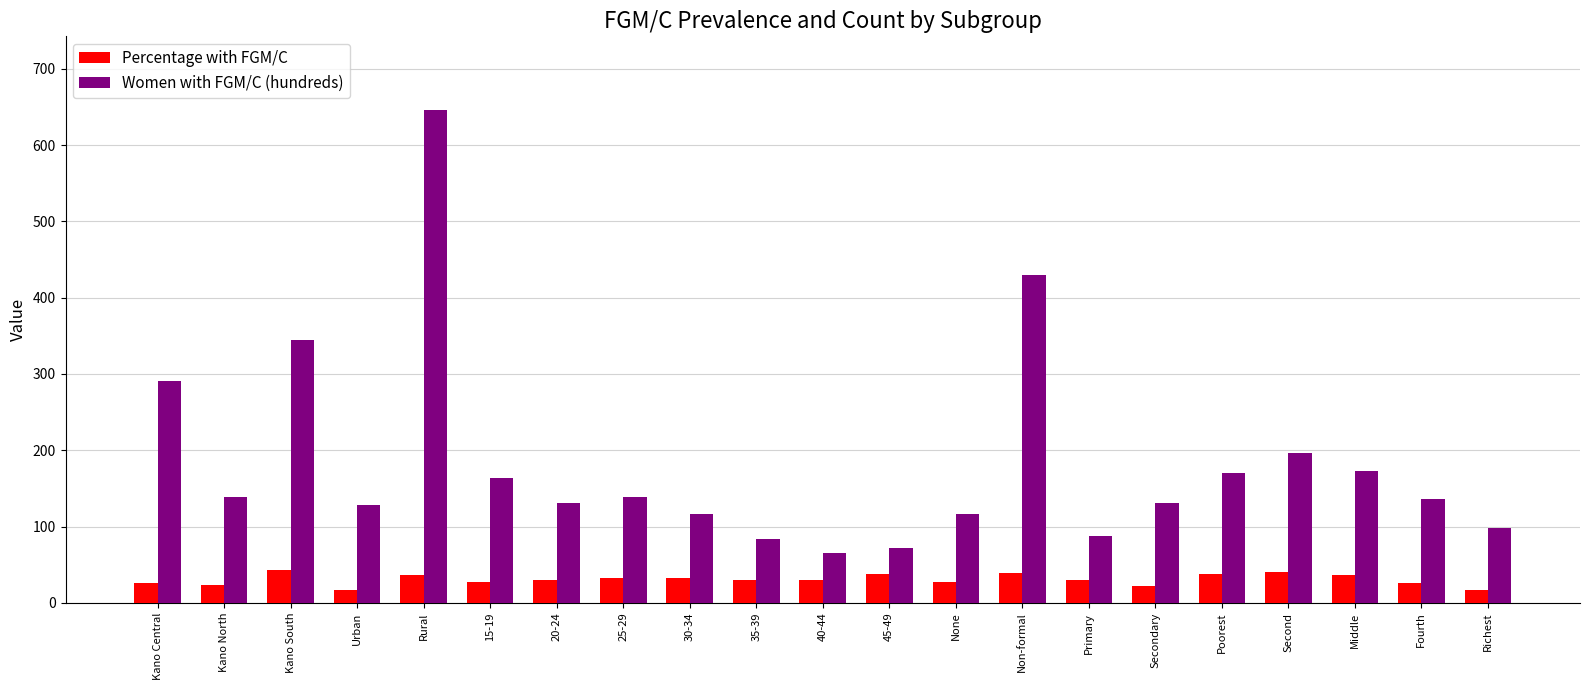

What is the sum of all Percentage with FGM/C values?

644.1